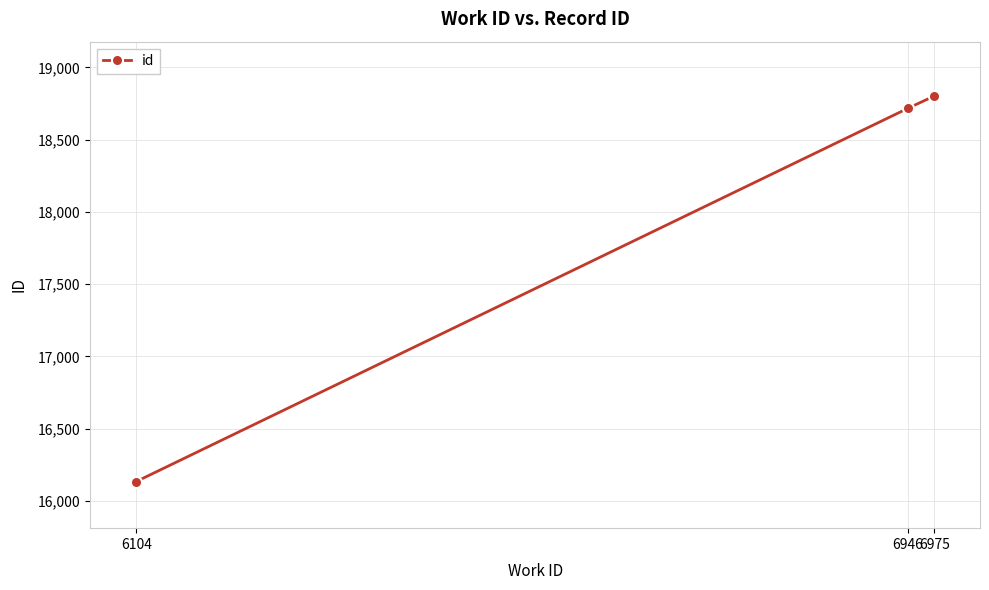

Reading right to left, extract all data points from this chart.

18802	18716	16135